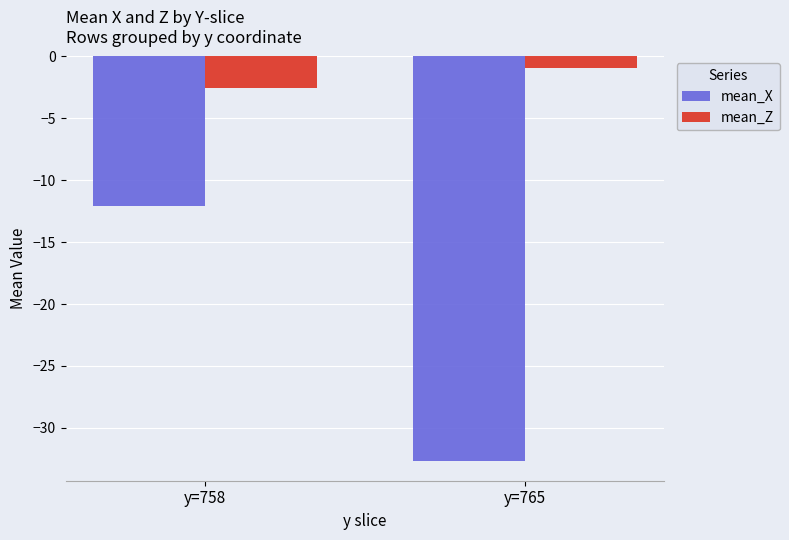

Which category has the lowest value in the mean_Z series?

y=758